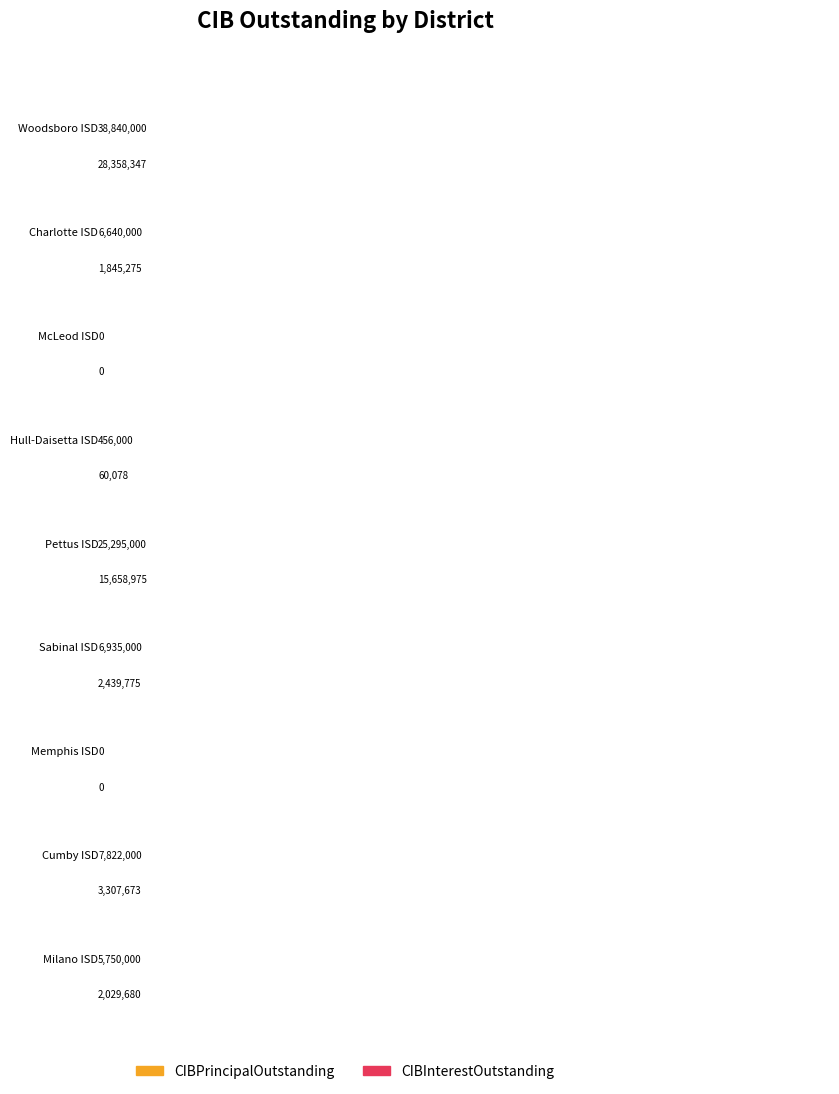

At which category is the sum across all series the highest?

Woodsboro ISD